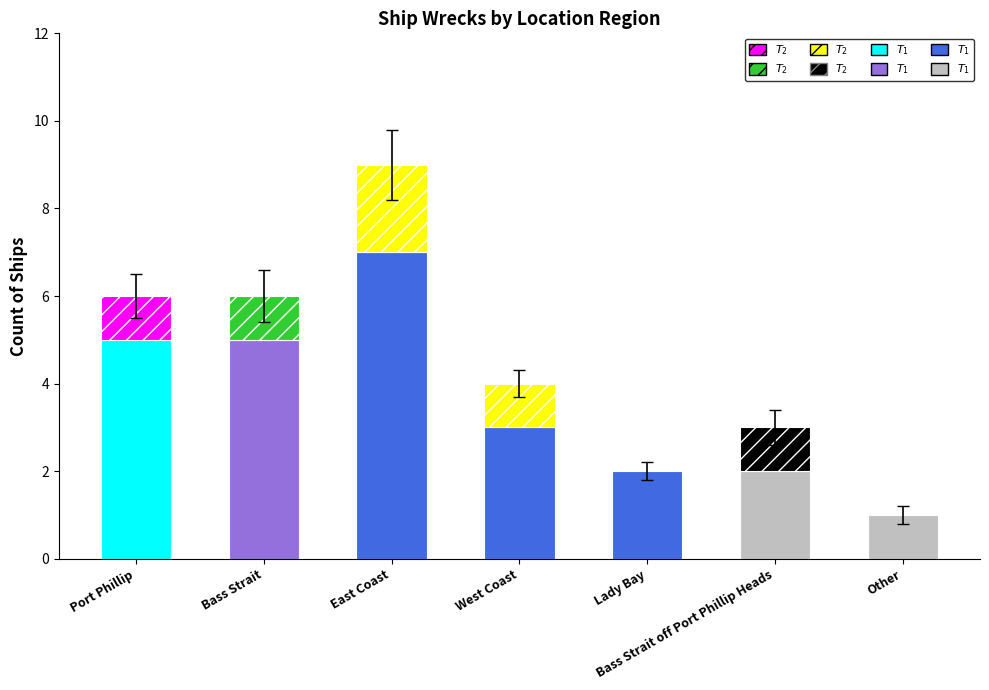

At which category is the sum across all series the highest?

East Coast